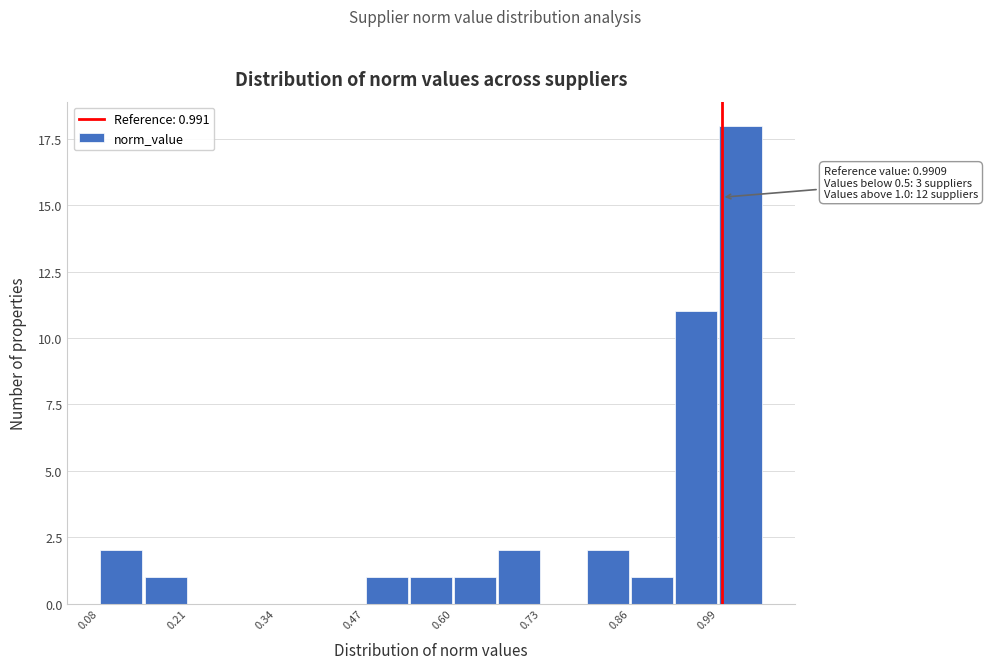

Around what value on the x-axis is the tallest bar? Give the approximate position of its centre, as read against the axis.

1.02